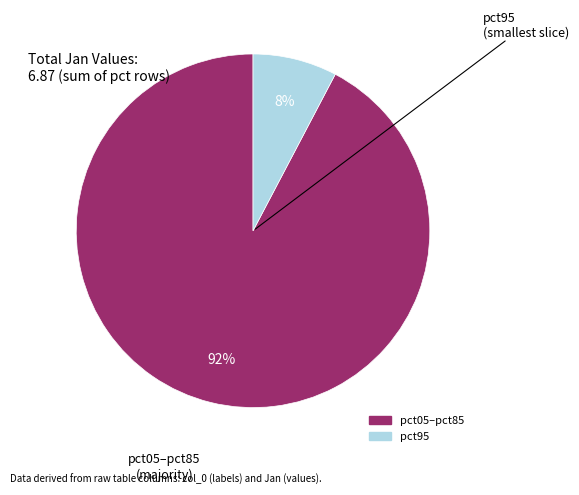

Is there any slice that represents more than half of the pie?

Yes